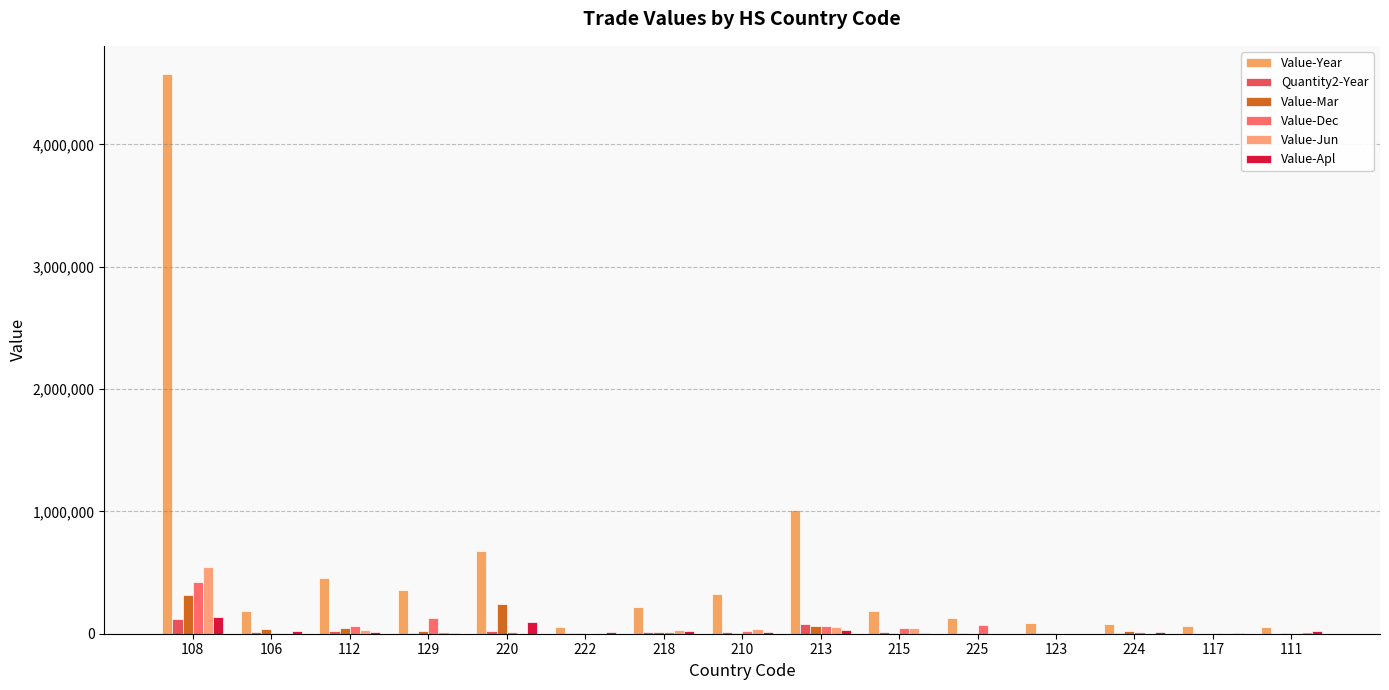

What is the sum of the Value-Dec values at 129 and 111?

125077